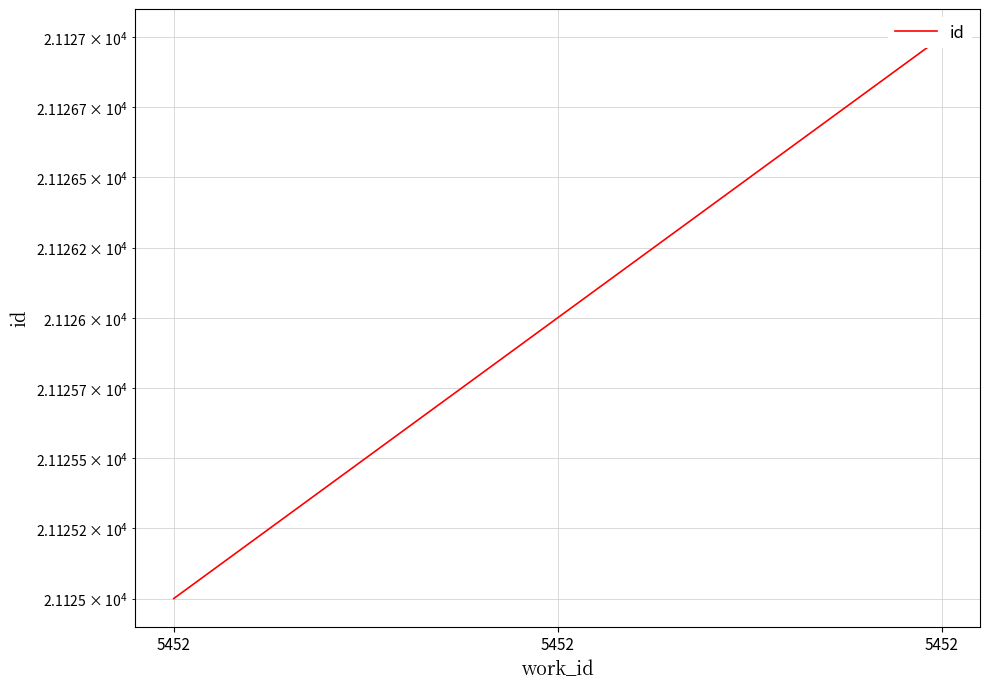

Reading right to left, list all the values displayed in this chart.

5452=21127	5452=21126	5452=21125